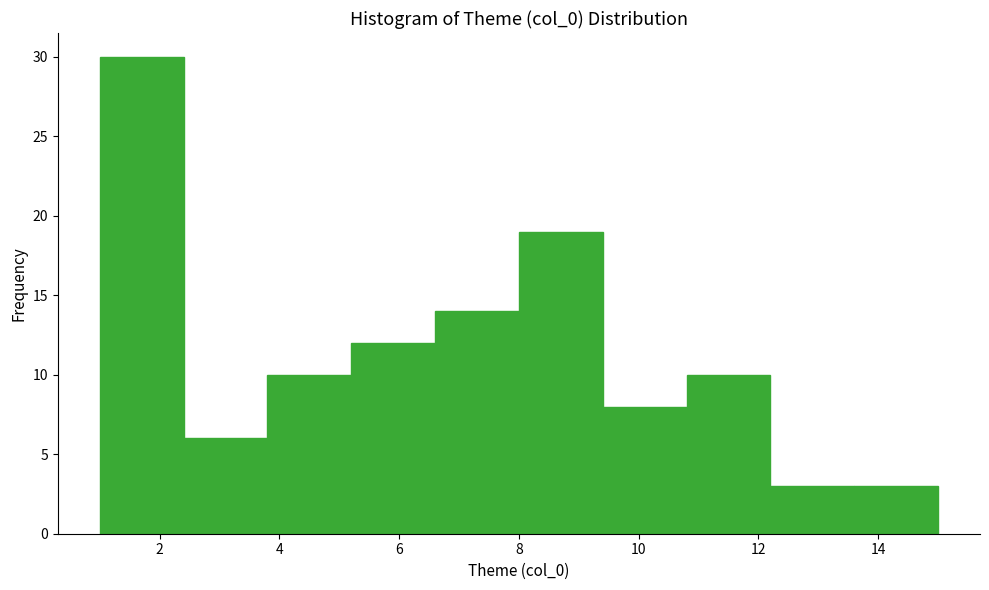

Which range on the x-axis has the tallest bar?

1.0 to 2.4